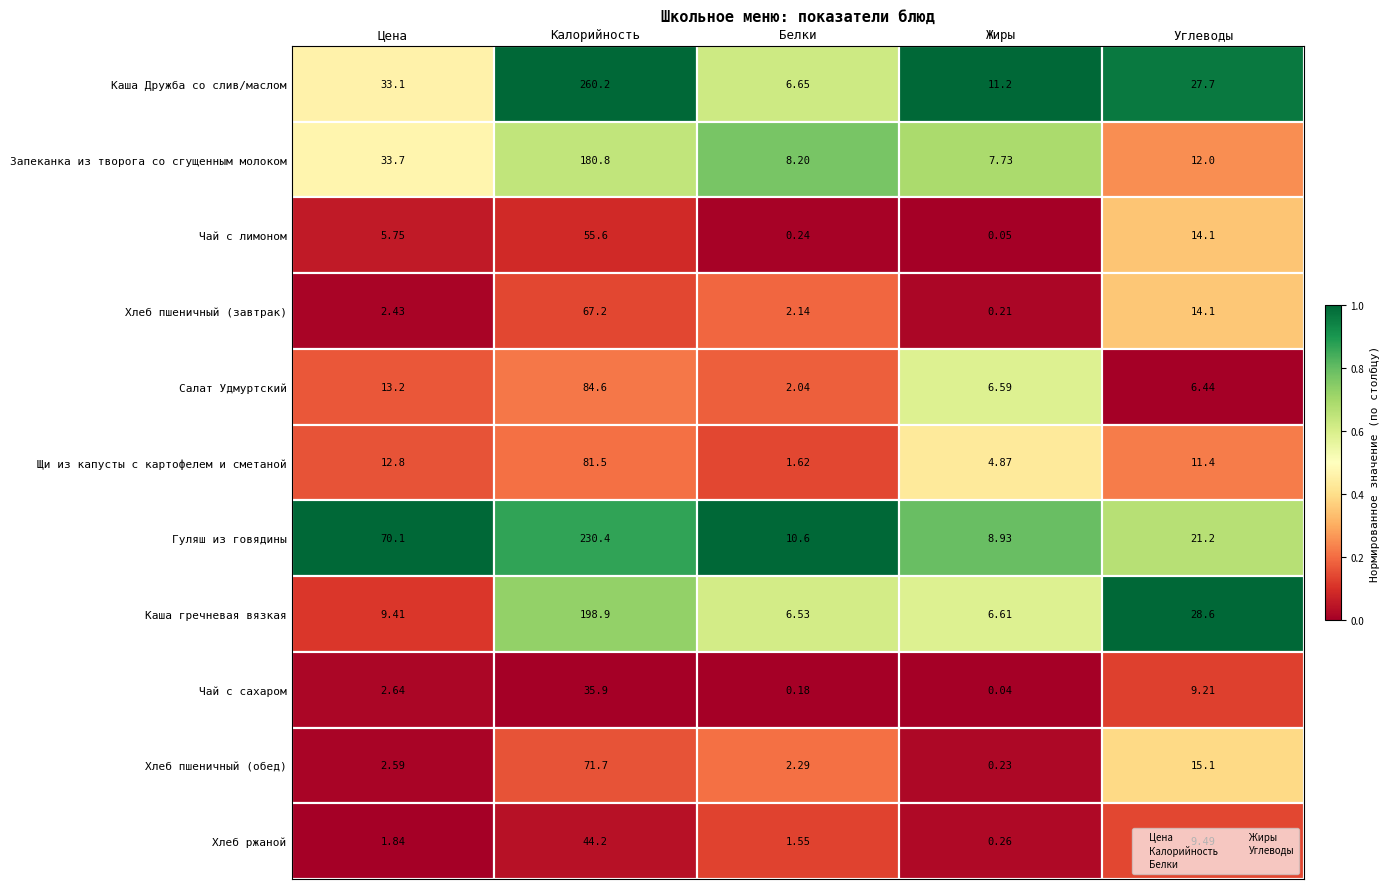

Is the value of Углеводы at 9 greater than the value of Жиры at 8?

Yes